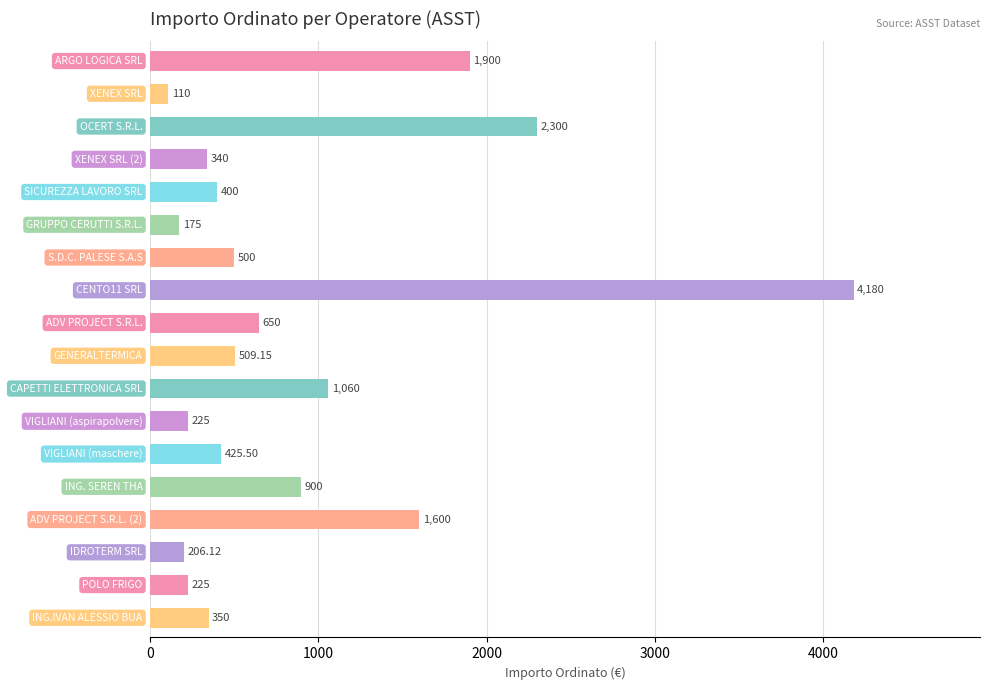

What is the difference between the maximum and minimum values?

4070.0